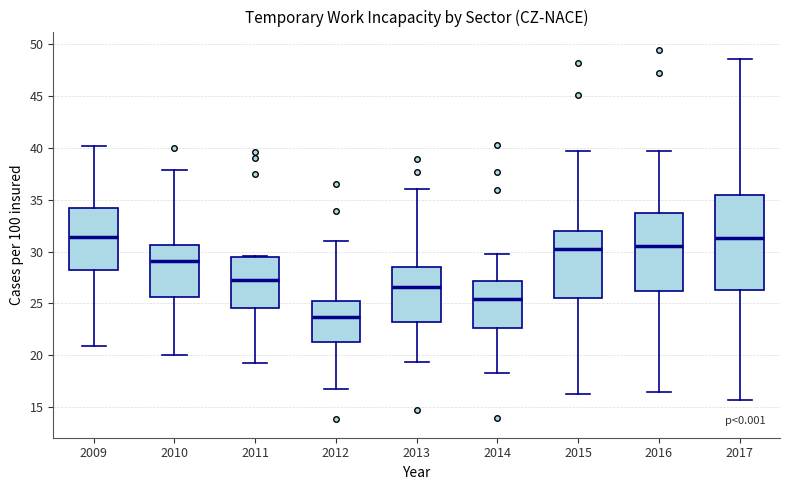

Which box's median line is the lowest?

2012